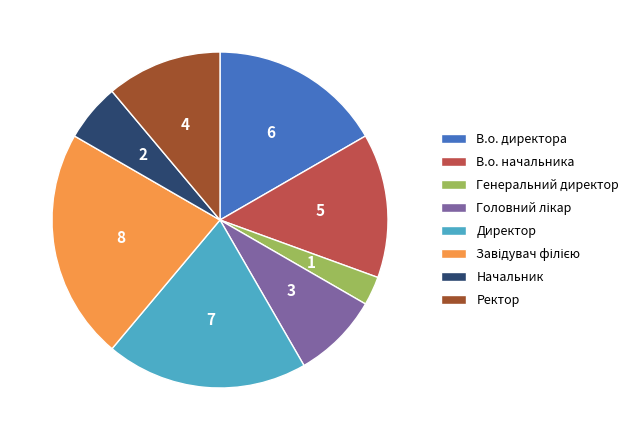

Does Генеральний директор account for over 50% of the chart?

No